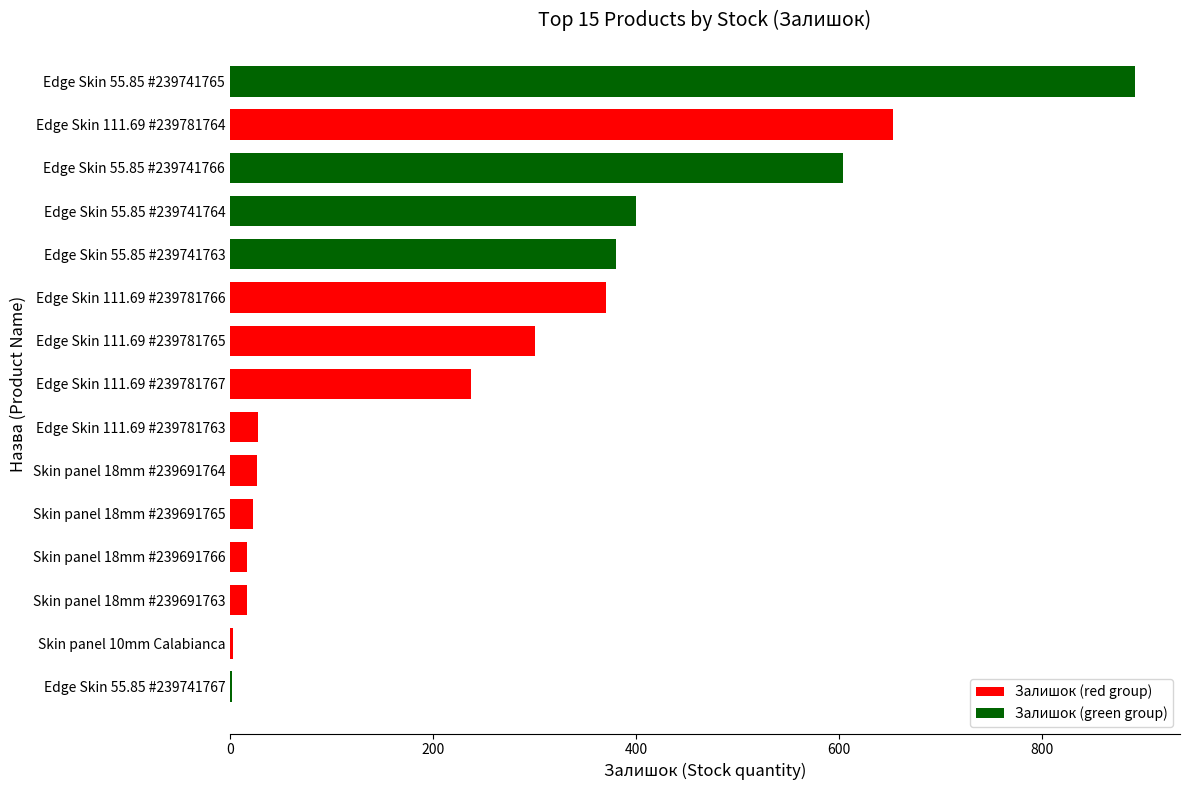

What is the maximum value shown in the chart?

891